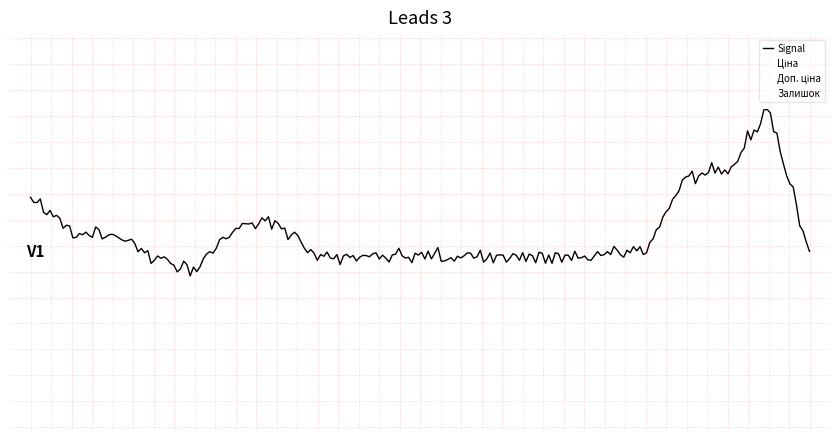

What is the sum of the Доп. ціна values at 285101913 and 285101569?

-0.3